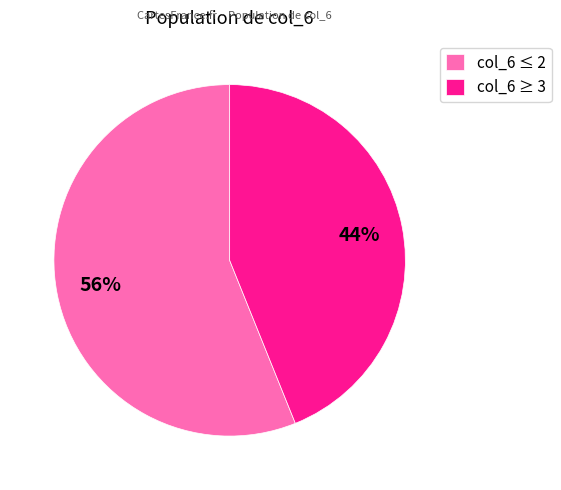

What percentage is the col_6 ≤ 2 slice, to the nearest percent?

56%